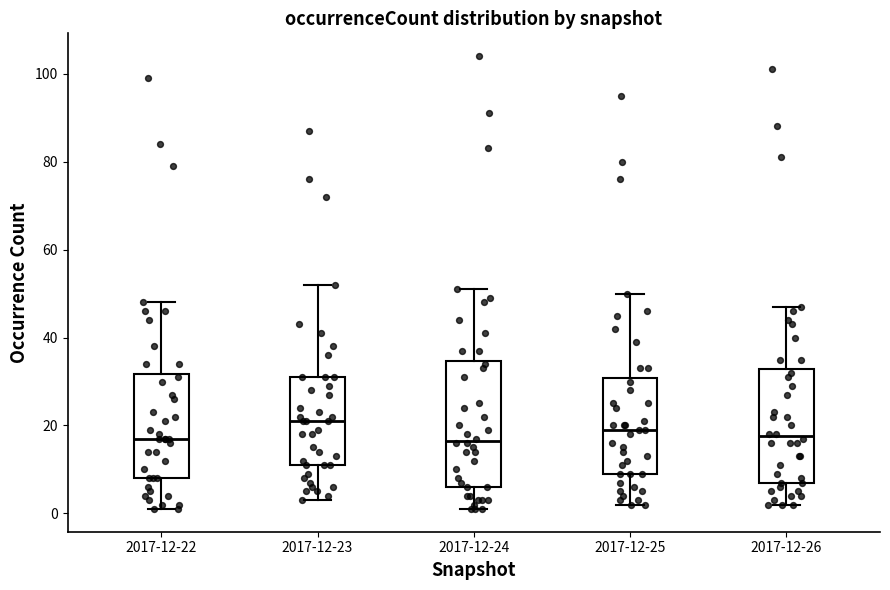

Where does the lower whisker of the box for 2017-12-25 end on the y-axis? The values are not printed on the chart, so give them approximately, as read against the axis.

2